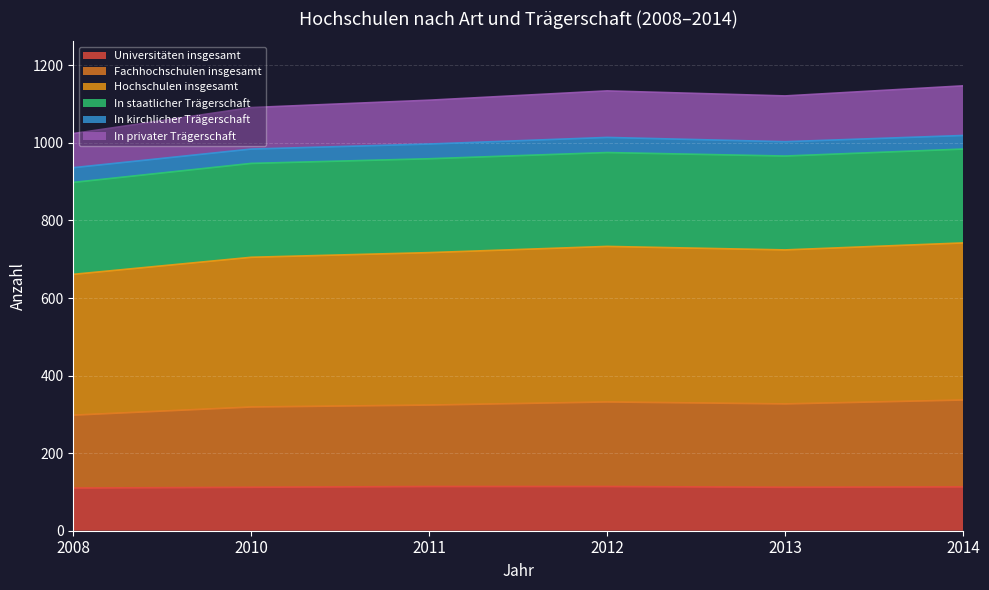

In Hochschulen insgesamt, how many points are lower than both neighbors (excluding endpoints)?

1